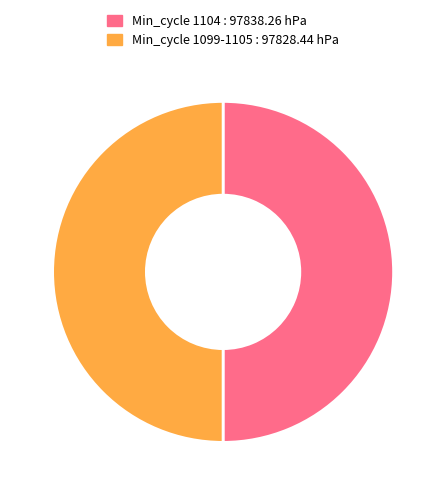

What is the ratio of the value at Min_cycle 1104 : 97838.26 hPa to the value at Min_cycle 1099-1105 : 97828.44 hPa?

1.0